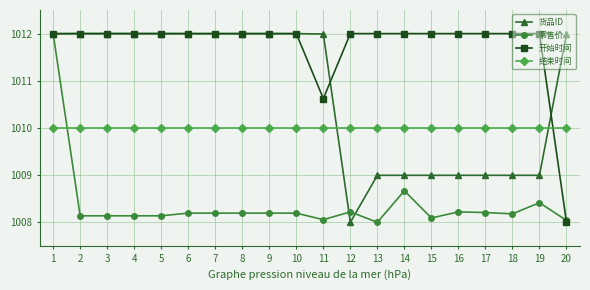

Rank the series at 13 from highest to lowest value.

开始时间, 结束时间, 货品ID, 零售价